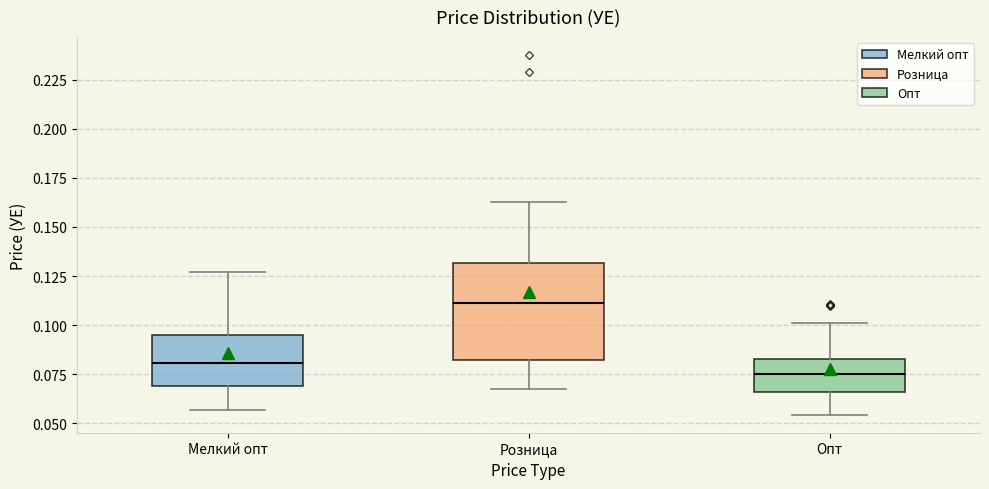

Which box has the highest median line?

Розница